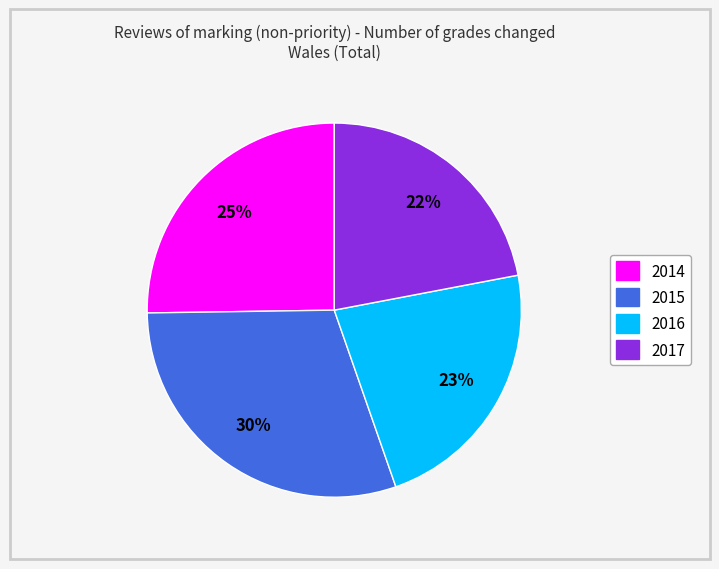

Which has a higher value, 2016 or 2015?

2015